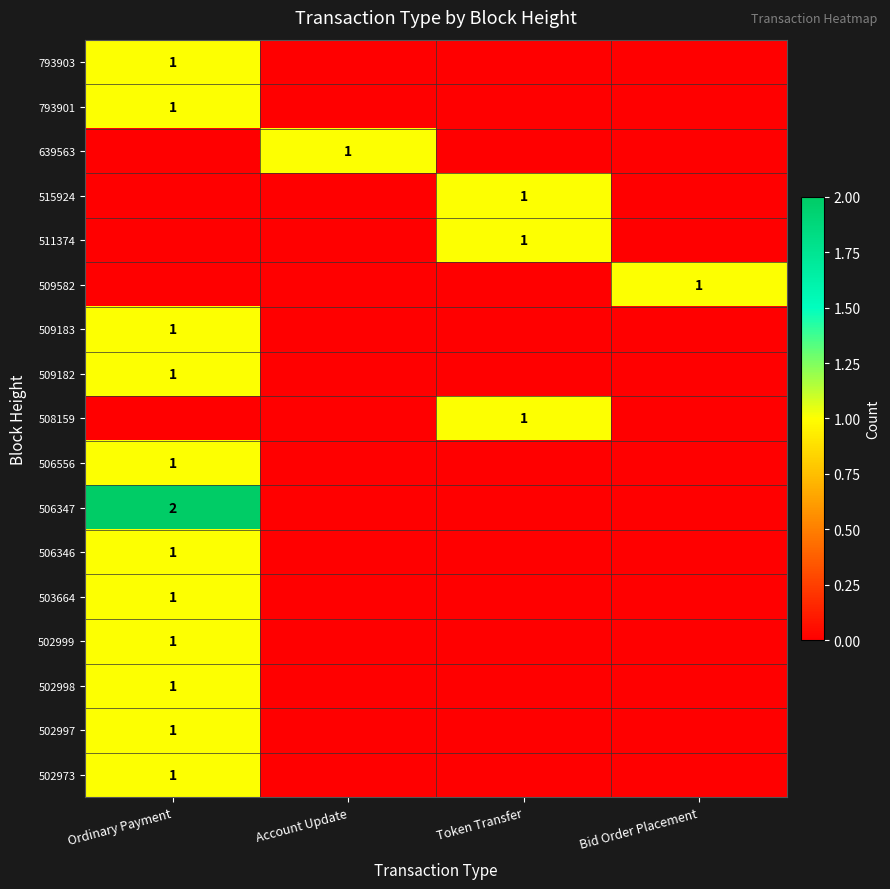

Count the number of data series in this chart.

17